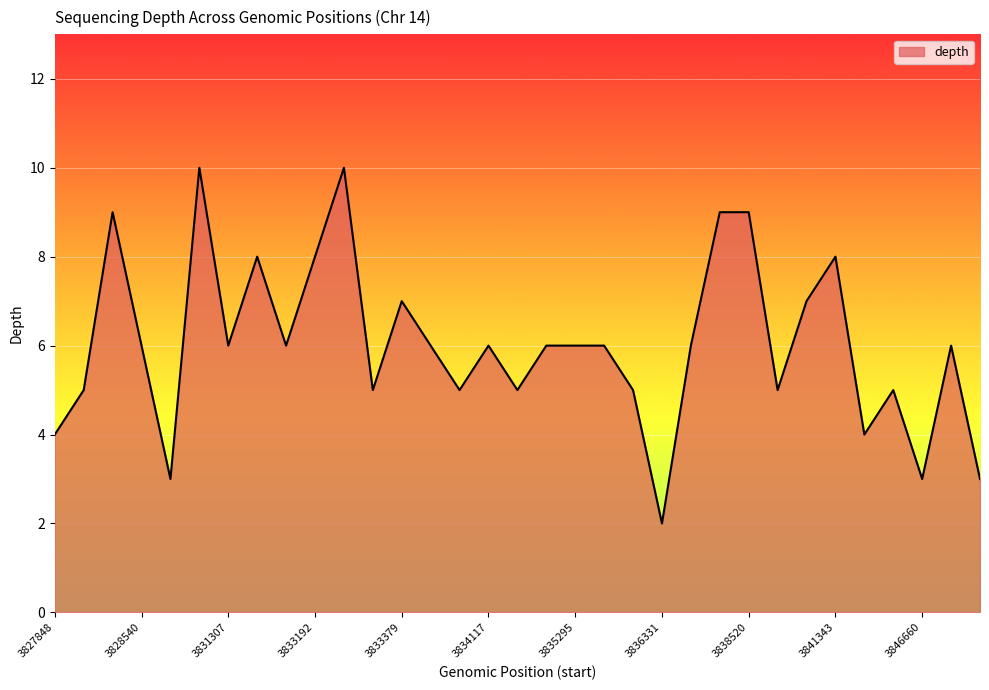

How many values are between 5 and 7?

19